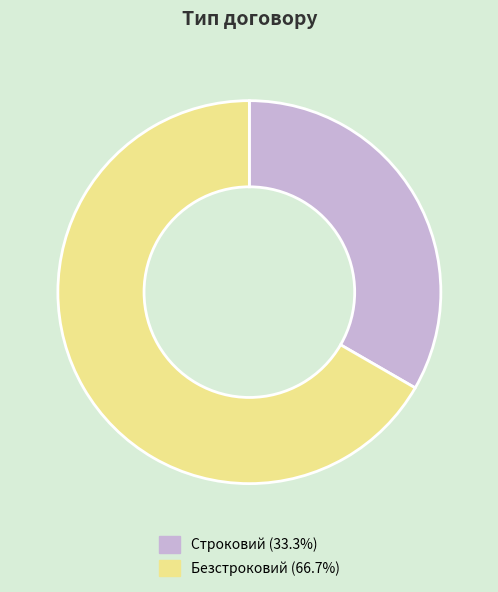

Which slice is the largest?

Безстроковий